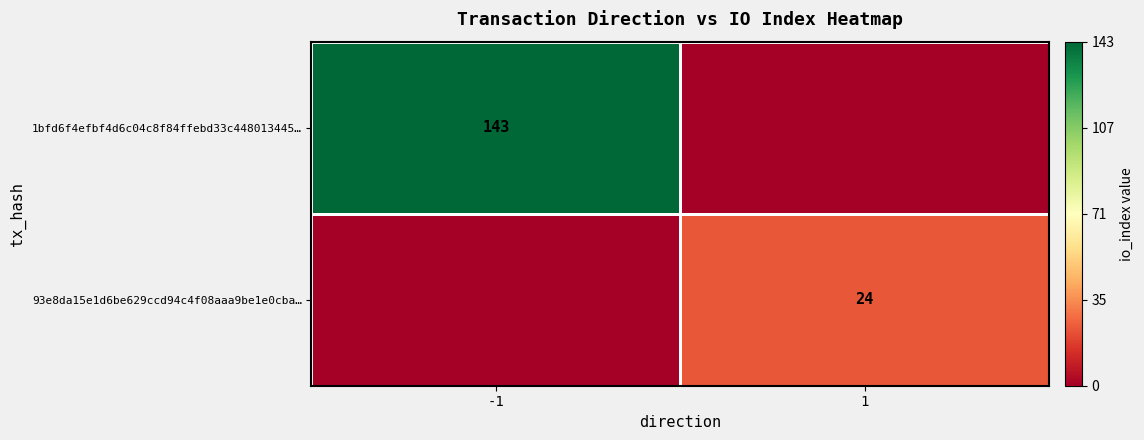

Is it true that 1bfd6f4efbf4d6c04c8f84ffebd33c448013445… equals 211 at -1?

False